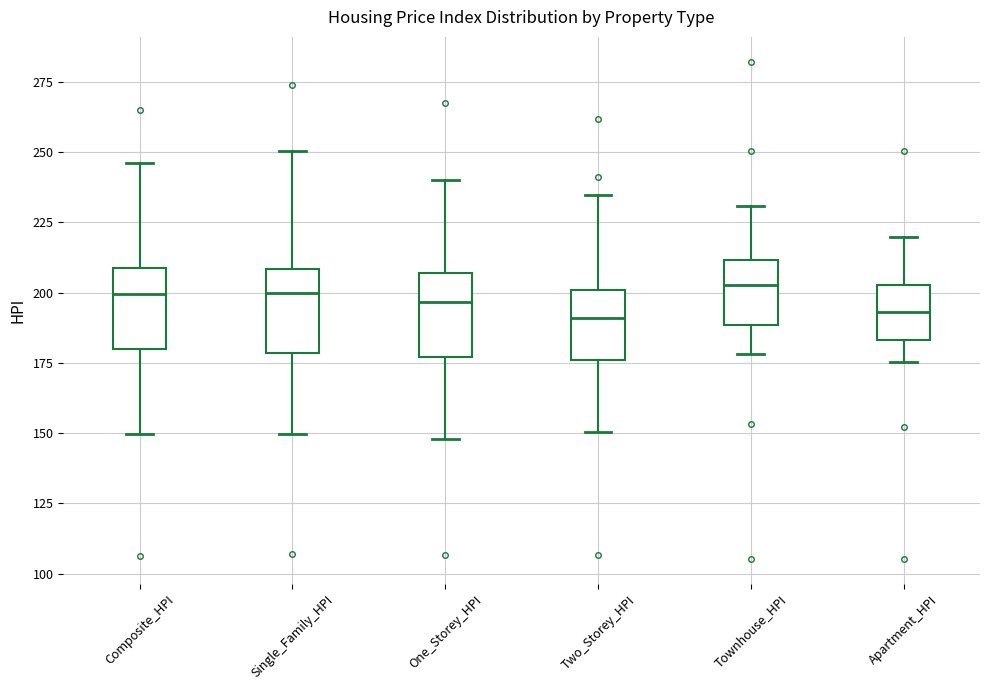

Reading left to right, transcribe this box plot: for each box, give where its median line is, the range the box spans, and where its two whiskers end, as read against the y-axis. The values are not printed on the chart, so give them approximately, as read against the axis.

Composite_HPI: median 200, box 180 to 210, whiskers 150 to 245
Single_Family_HPI: median 200, box 180 to 210, whiskers 150 to 250
One_Storey_HPI: median 195, box 175 to 205, whiskers 150 to 240
Two_Storey_HPI: median 190, box 175 to 200, whiskers 150 to 235
Townhouse_HPI: median 205, box 190 to 210, whiskers 180 to 230
Apartment_HPI: median 195, box 185 to 205, whiskers 175 to 220